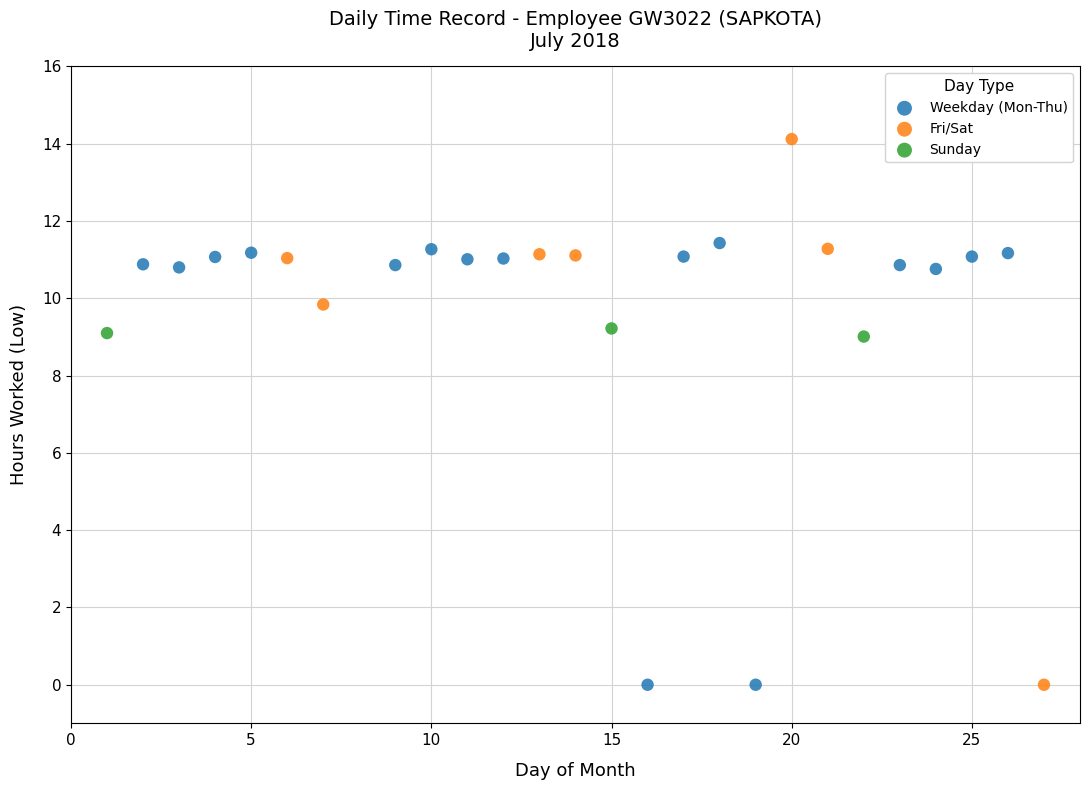

What are all the series names shown in the legend?

Weekday (Mon-Thu), Fri/Sat, Sunday